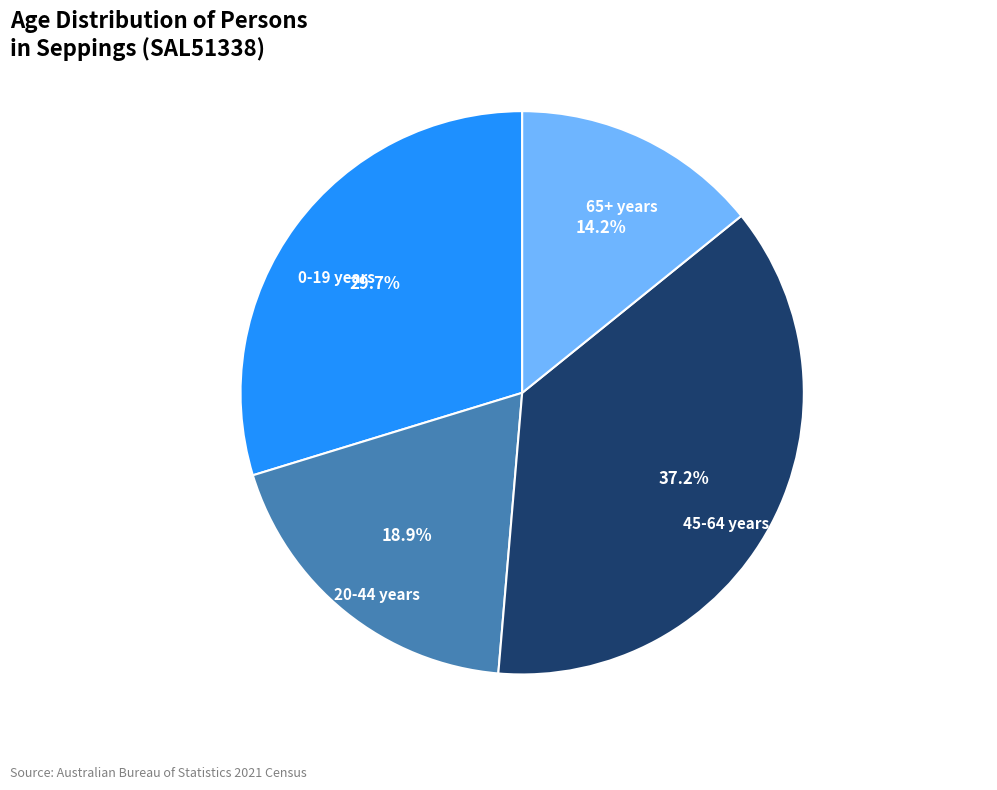

What portion of the pie excludes 20-44 years?

81.1%